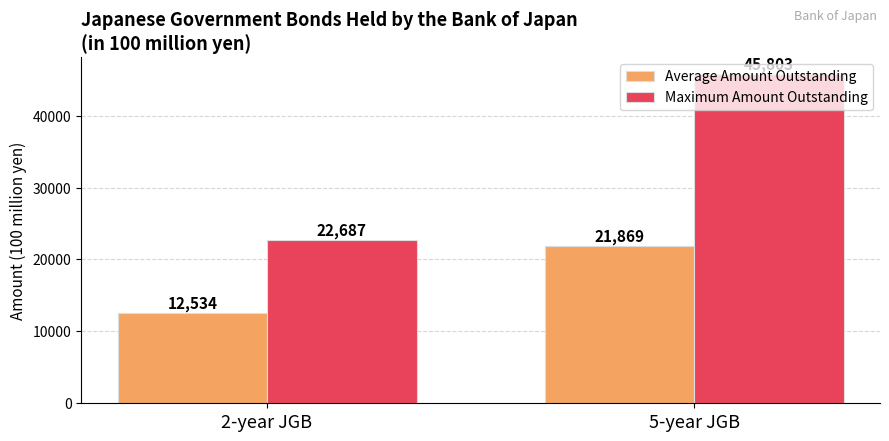

Which series has the largest total across all categories?

Maximum Amount Outstanding